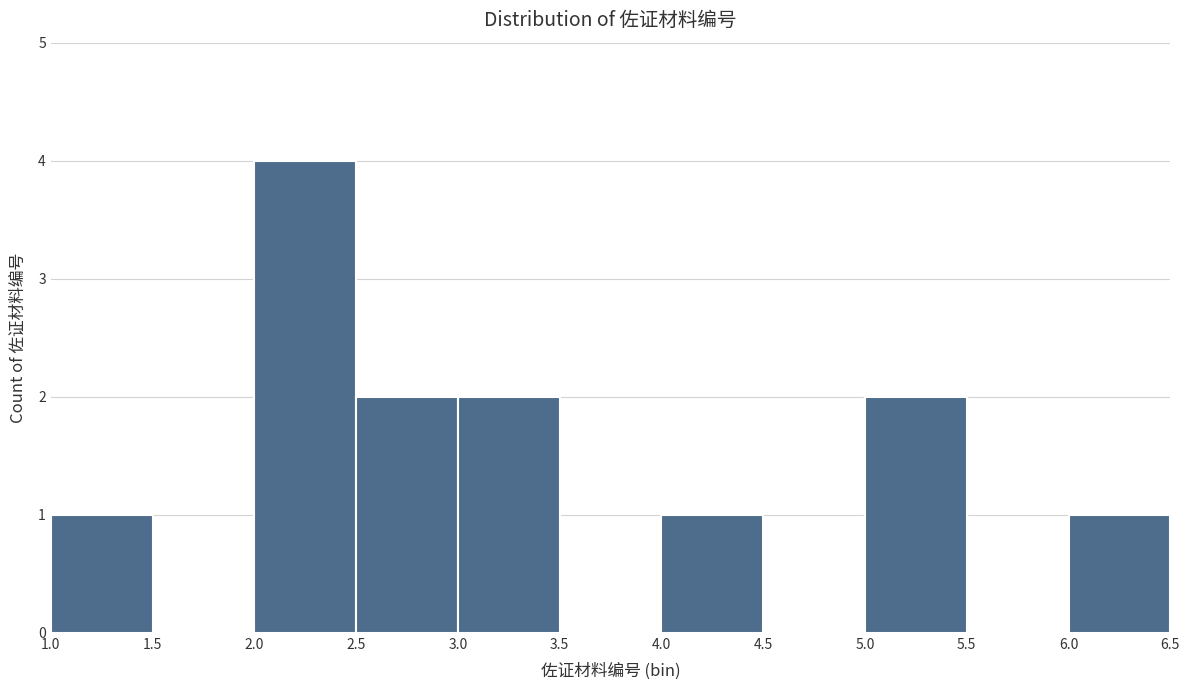

Reading left to right, list every bar in this chart as the range it spans on the x-axis followed by its height. The values are not printed on the chart, so give them approximately, as read against the axis.

1.0 to 1.5: 1
1.5 to 2.0: 0
2.0 to 2.5: 4
2.5 to 3.0: 2
3.0 to 3.5: 2
3.5 to 4.0: 0
4.0 to 4.5: 1
4.5 to 5.0: 0
5.0 to 5.5: 2
5.5 to 6.0: 0
6.0 to 6.5: 1